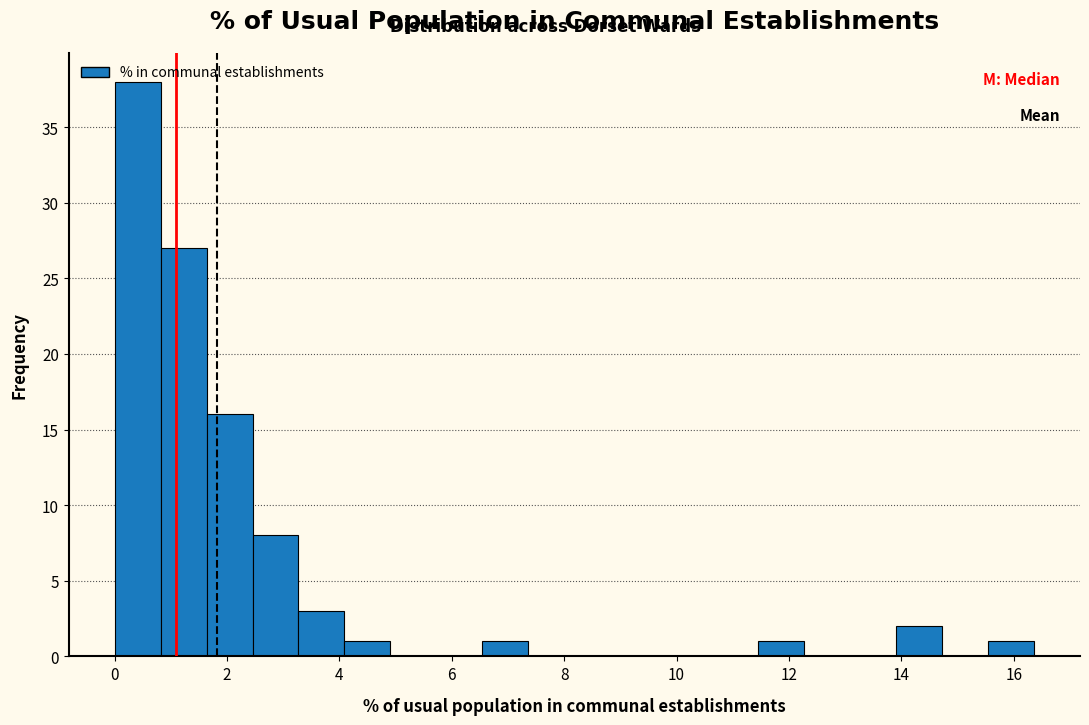

What is the height of the bar covering 14.0 to 14.8 on the x-axis? Neither the bar edges nor the heights are printed on the chart, so give them approximately, as read against the axes.

2